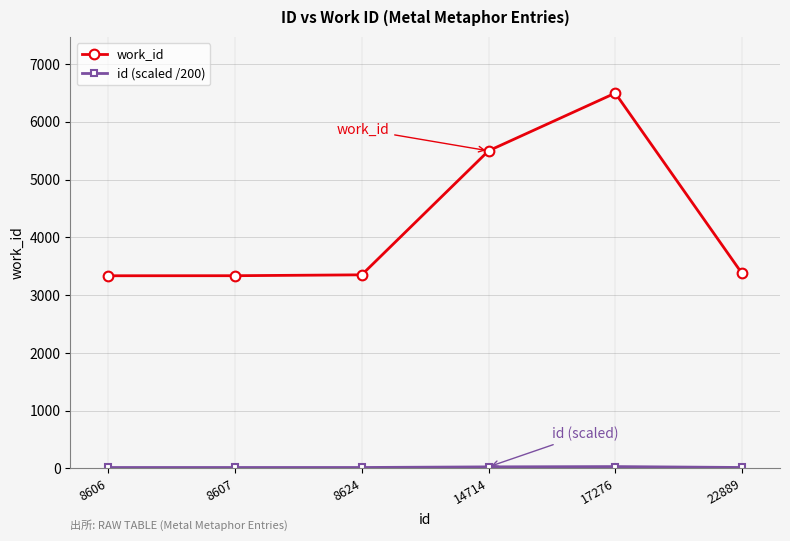

The value of work_id at 17276 is 11182.2. True or false?

False